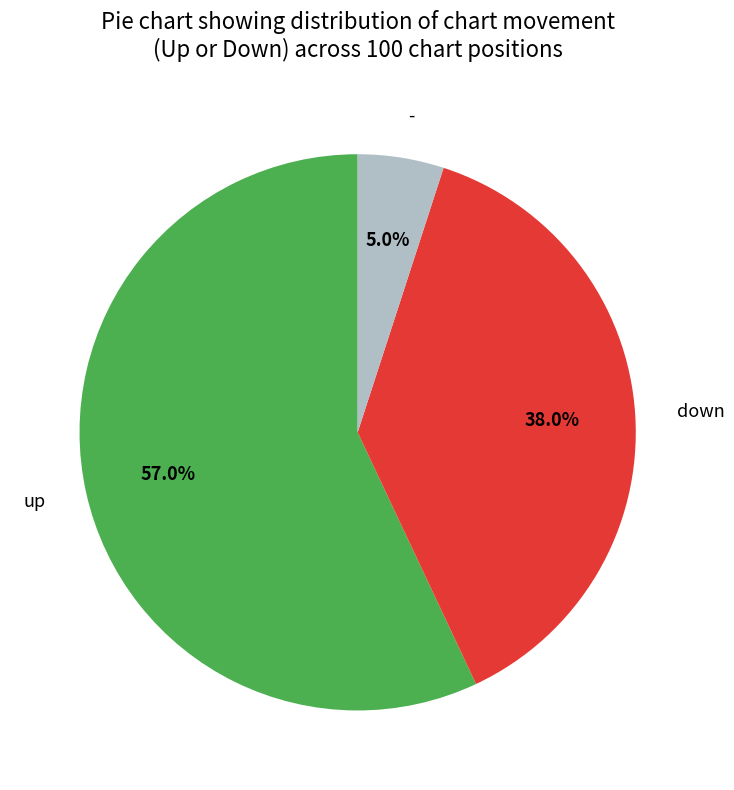

To the nearest percent, what percentage of the pie is down?

38%